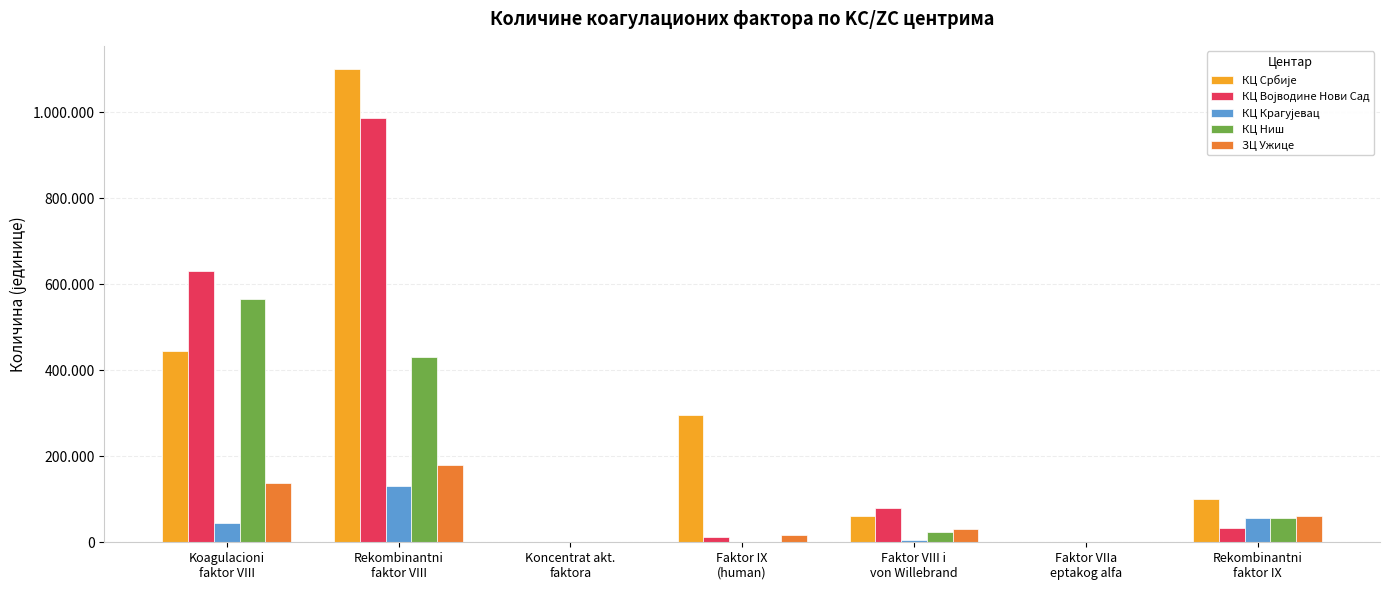

Reading left to right, extract all data points from this chart.

КЦ Србије: 445000	1100000	380	296000	60500	700	100000
КЦ Војводине Нови Сад: 630000	987500	200	11500	80000	1342	32500
КЦ Крагујевац: 45000	132000	7	0	6250	138	56000
КЦ Ниш: 567000	432000	16	0	25000	30	57250
ЗЦ Ужице: 138000	179250	0	16500	32000	0	61000